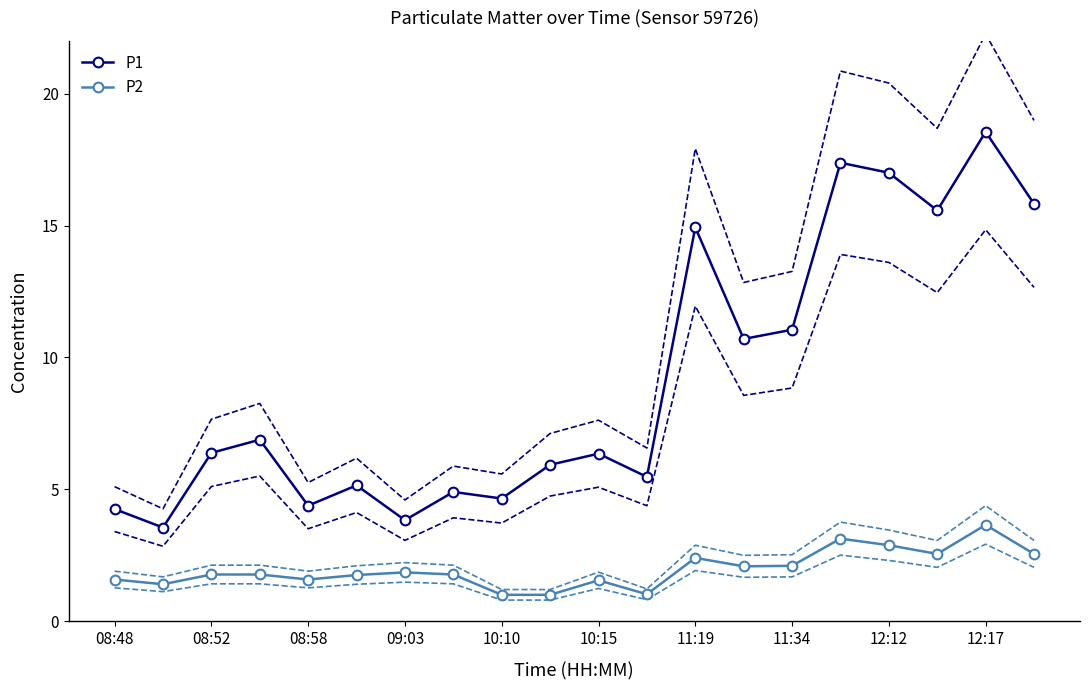

What are all the series names shown in the legend?

P1, P2